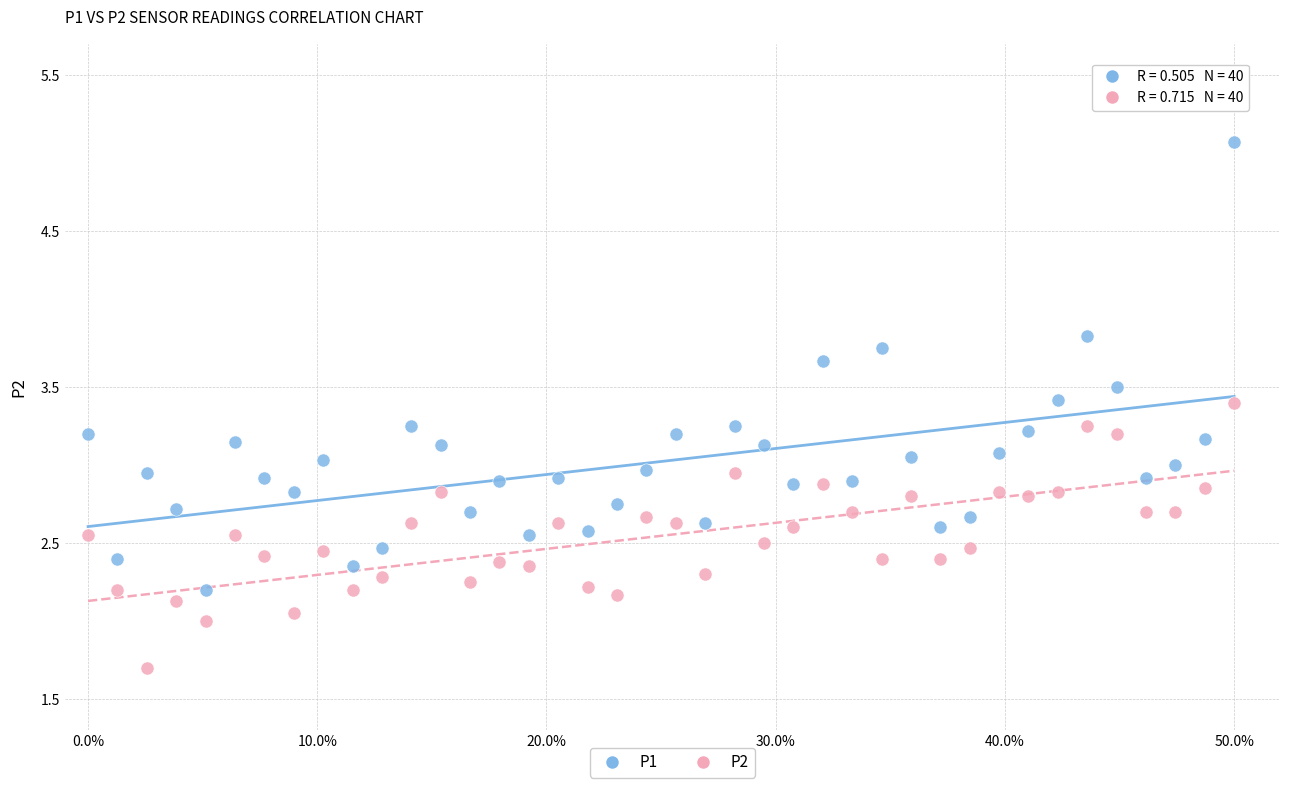

Across all data points, what is the range of Y values (max minus min)?

3.4